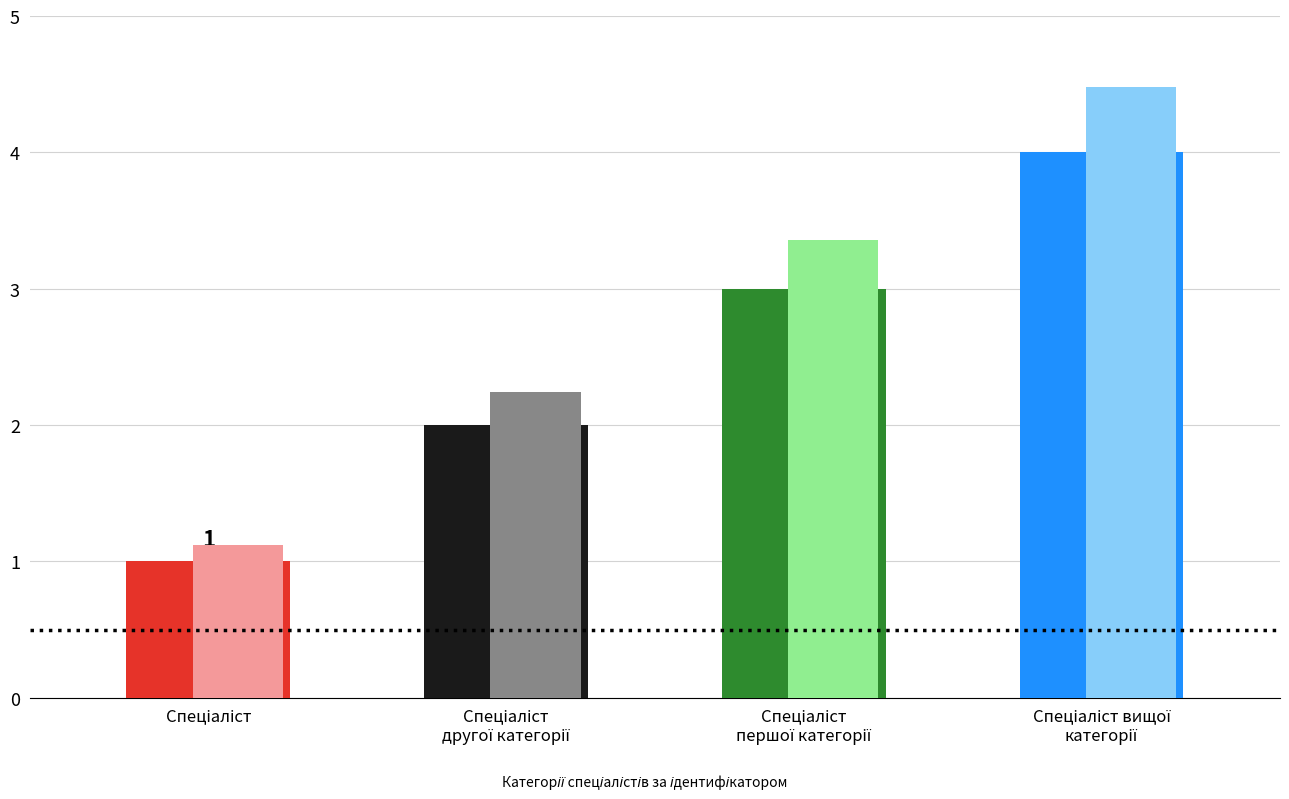

What value does the data have at Спеціаліст
першої категорії?

3